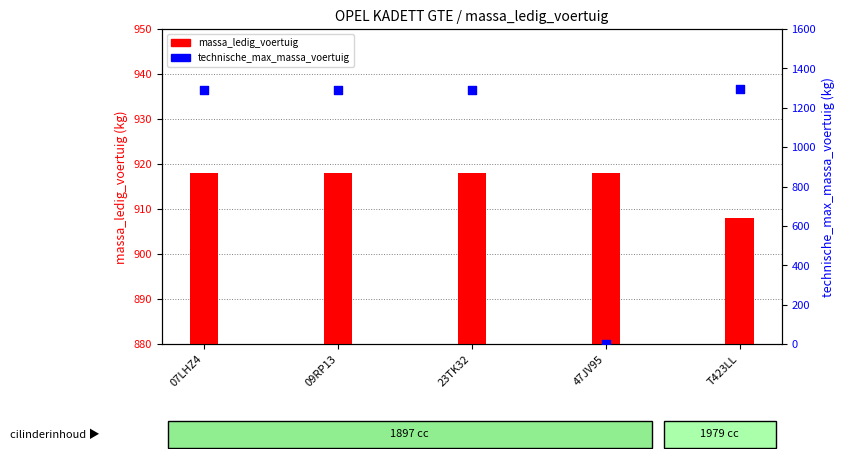

Which series has the largest total across all categories?

technische_max_massa_voertuig